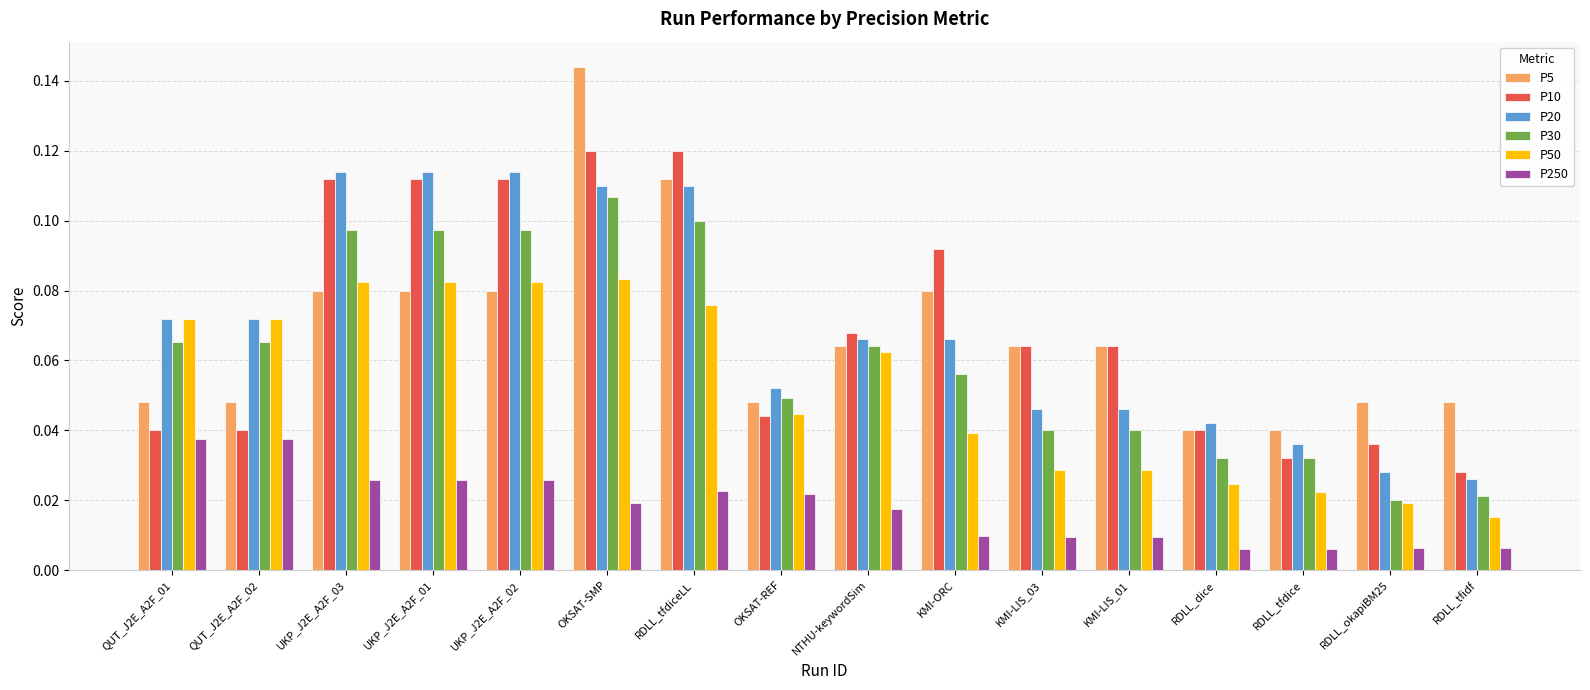

Count the P250 values in the range 0 to 1.

16